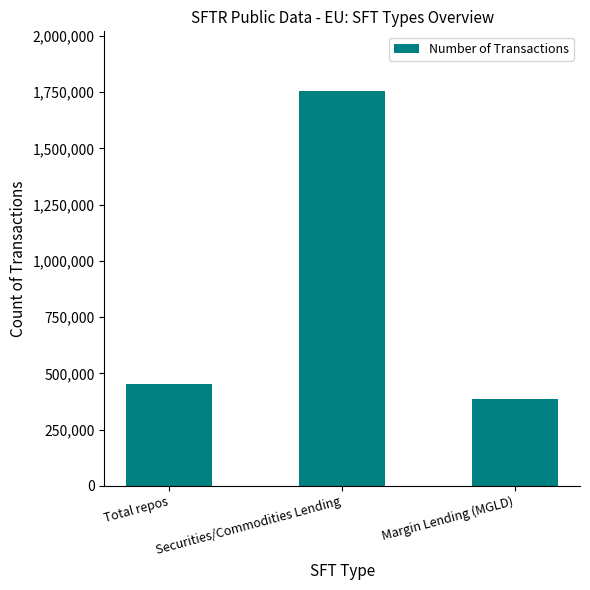

What is the change in value from Total repos to Securities/Commodities Lending?

+1305915